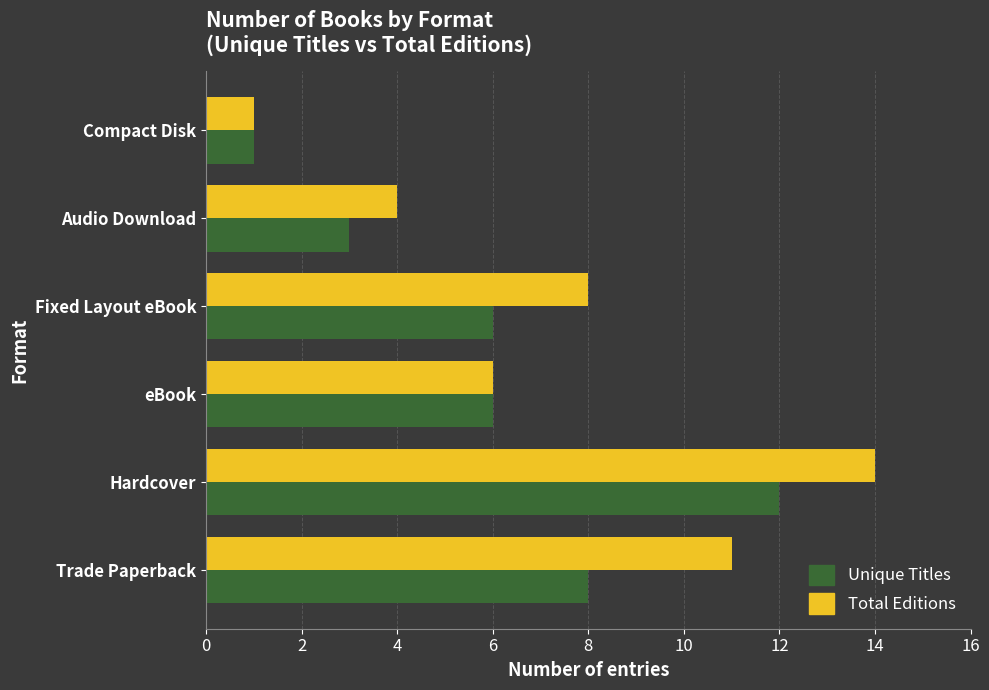

What is the smallest value displayed?

1